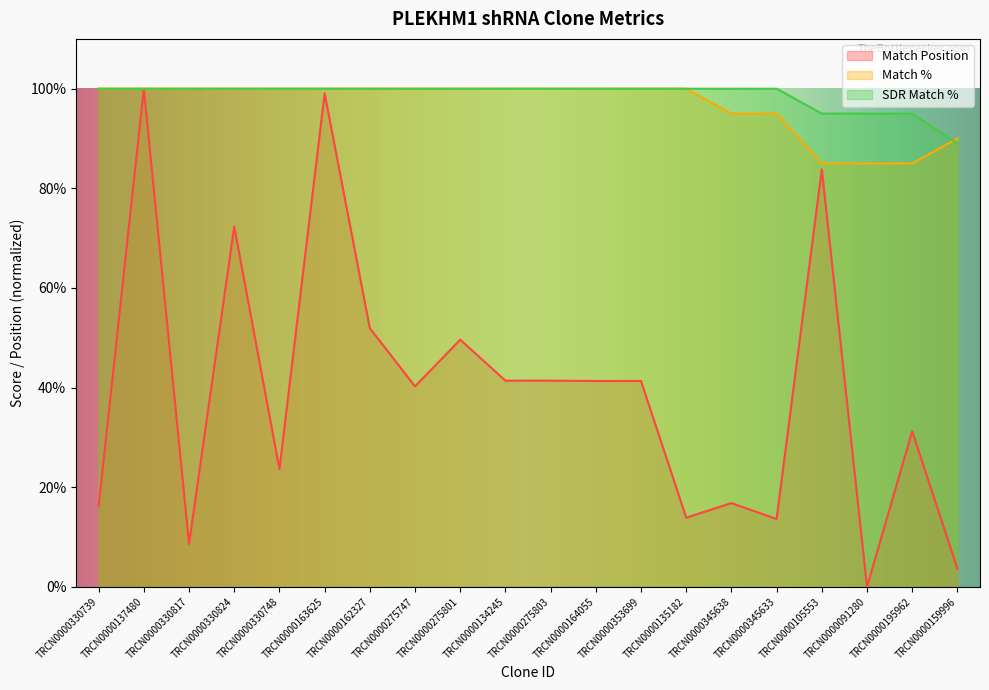

After their last crossing, which series has the higher values: Match % or SDR Match %?

Match %